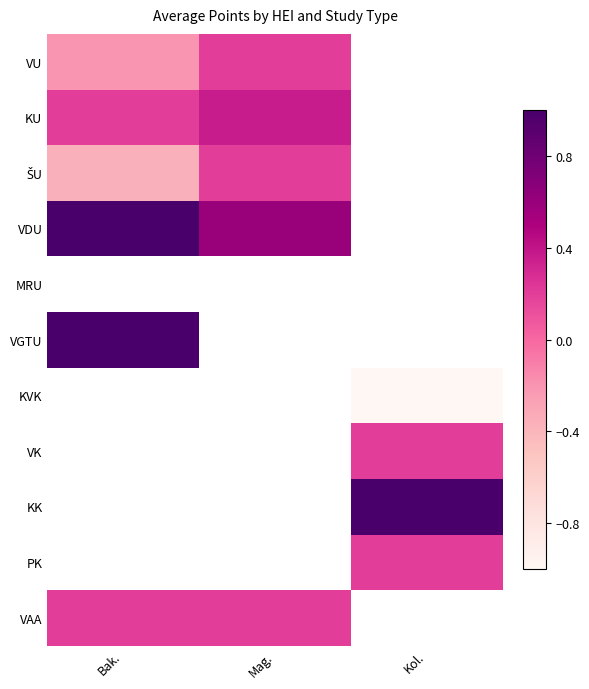

Rank the series by their maximum value, from highest to lowest.

VDU, KU, ŠU, MRU, VGTU, VU, KVK, VK, KK, PK, VAA